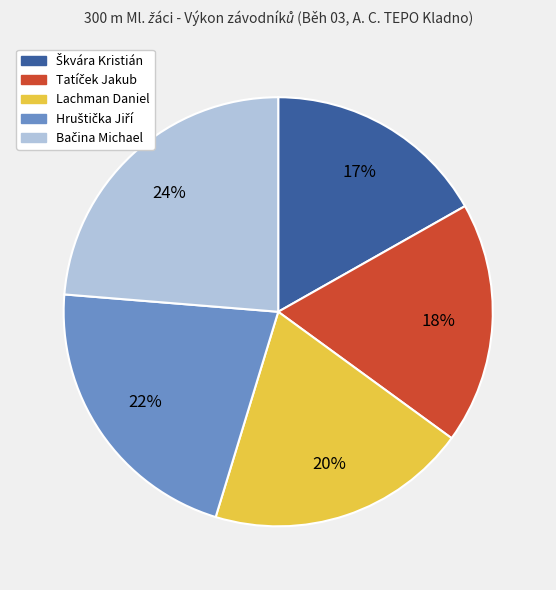

Count the number of slices in the pie.

5